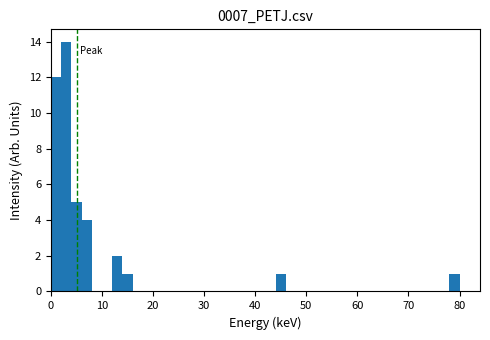

Around what value on the x-axis is the tallest bar? Give the approximate position of its centre, as read against the axis.

3